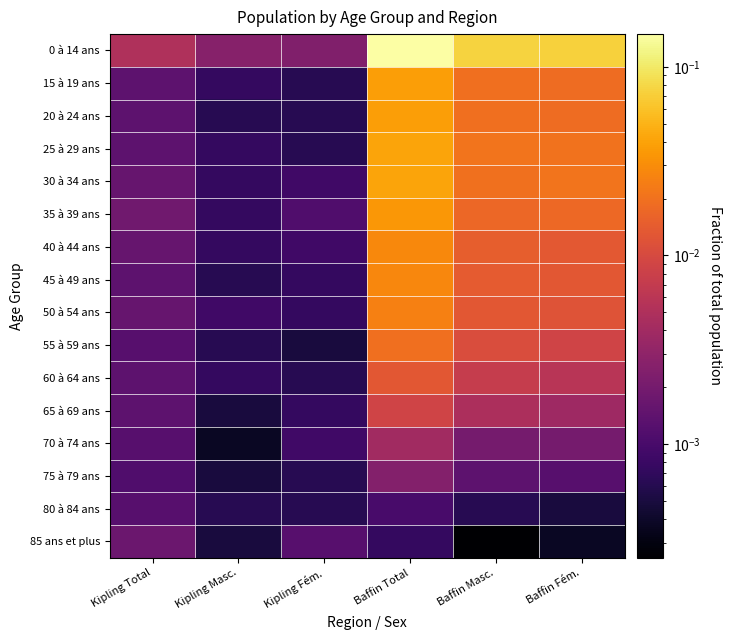

Reading left to right, transcribe all the data shown in this chart.

0 à 14 ans: Kipling Total=0.0	Kipling Masc.=0.0	Kipling Fém.=0.0	Baffin Total=0.1	Baffin Masc.=0.1	Baffin Fém.=0.1
15 à 19 ans: Kipling Total=0.0	Kipling Masc.=0.0	Kipling Fém.=0.0	Baffin Total=0.0	Baffin Masc.=0.0	Baffin Fém.=0.0
20 à 24 ans: Kipling Total=0.0	Kipling Masc.=0.0	Kipling Fém.=0.0	Baffin Total=0.0	Baffin Masc.=0.0	Baffin Fém.=0.0
25 à 29 ans: Kipling Total=0.0	Kipling Masc.=0.0	Kipling Fém.=0.0	Baffin Total=0.0	Baffin Masc.=0.0	Baffin Fém.=0.0
30 à 34 ans: Kipling Total=0.0	Kipling Masc.=0.0	Kipling Fém.=0.0	Baffin Total=0.0	Baffin Masc.=0.0	Baffin Fém.=0.0
35 à 39 ans: Kipling Total=0.0	Kipling Masc.=0.0	Kipling Fém.=0.0	Baffin Total=0.0	Baffin Masc.=0.0	Baffin Fém.=0.0
40 à 44 ans: Kipling Total=0.0	Kipling Masc.=0.0	Kipling Fém.=0.0	Baffin Total=0.0	Baffin Masc.=0.0	Baffin Fém.=0.0
45 à 49 ans: Kipling Total=0.0	Kipling Masc.=0.0	Kipling Fém.=0.0	Baffin Total=0.0	Baffin Masc.=0.0	Baffin Fém.=0.0
50 à 54 ans: Kipling Total=0.0	Kipling Masc.=0.0	Kipling Fém.=0.0	Baffin Total=0.0	Baffin Masc.=0.0	Baffin Fém.=0.0
55 à 59 ans: Kipling Total=0.0	Kipling Masc.=0.0	Kipling Fém.=0.0	Baffin Total=0.0	Baffin Masc.=0.0	Baffin Fém.=0.0
60 à 64 ans: Kipling Total=0.0	Kipling Masc.=0.0	Kipling Fém.=0.0	Baffin Total=0.0	Baffin Masc.=0.0	Baffin Fém.=0.0
65 à 69 ans: Kipling Total=0.0	Kipling Masc.=0.0	Kipling Fém.=0.0	Baffin Total=0.0	Baffin Masc.=0.0	Baffin Fém.=0.0
70 à 74 ans: Kipling Total=0.0	Kipling Masc.=0.0	Kipling Fém.=0.0	Baffin Total=0.0	Baffin Masc.=0.0	Baffin Fém.=0.0
75 à 79 ans: Kipling Total=0.0	Kipling Masc.=0.0	Kipling Fém.=0.0	Baffin Total=0.0	Baffin Masc.=0.0	Baffin Fém.=0.0
80 à 84 ans: Kipling Total=0.0	Kipling Masc.=0.0	Kipling Fém.=0.0	Baffin Total=0.0	Baffin Masc.=0.0	Baffin Fém.=0.0
85 ans et plus: Kipling Total=0.0	Kipling Masc.=0.0	Kipling Fém.=0.0	Baffin Total=0.0	Baffin Masc.=0.0	Baffin Fém.=0.0